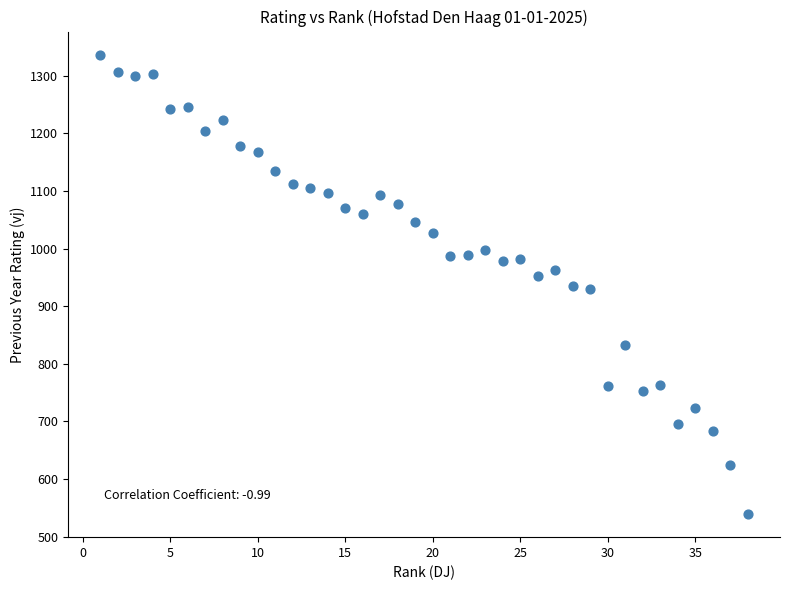

What is the range of X values (max minus min)?

37